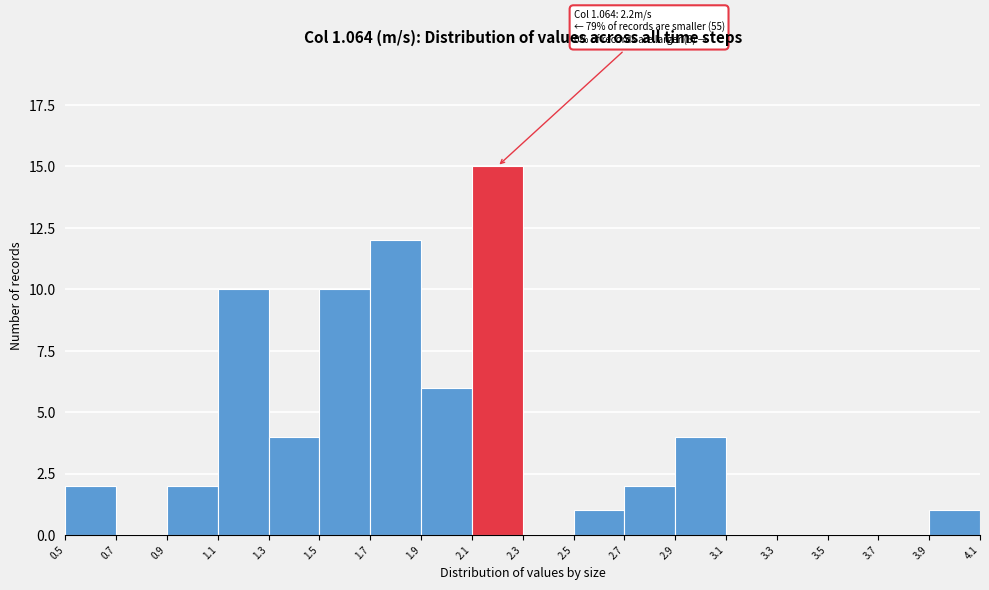

Which range on the x-axis has the tallest bar?

2.1 to 2.3